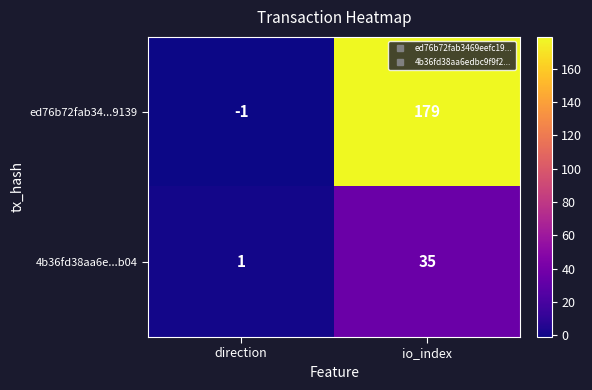

Which series has the largest total across all categories?

ed76b72fab34...9139